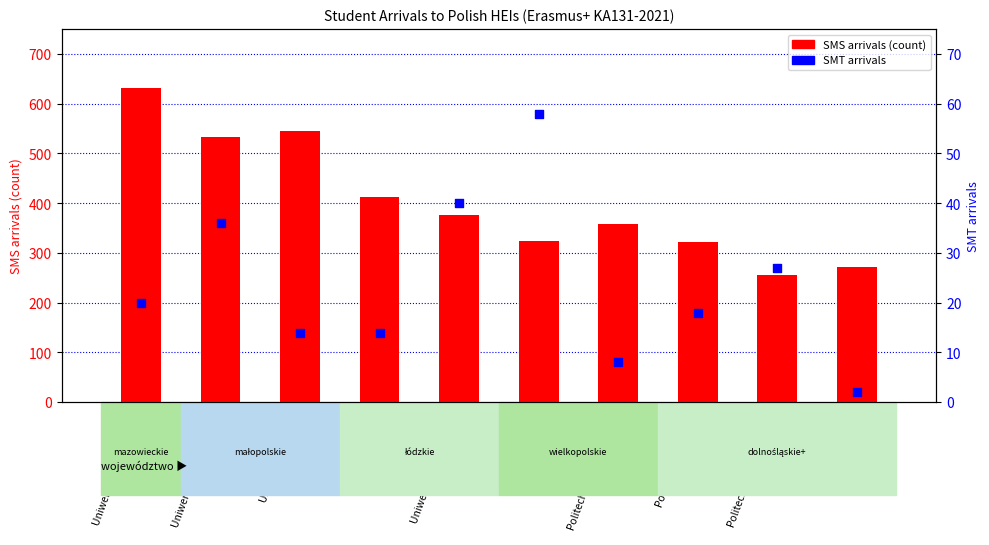

What are all the series names shown in the legend?

SMS arrivals (count), SMT arrivals